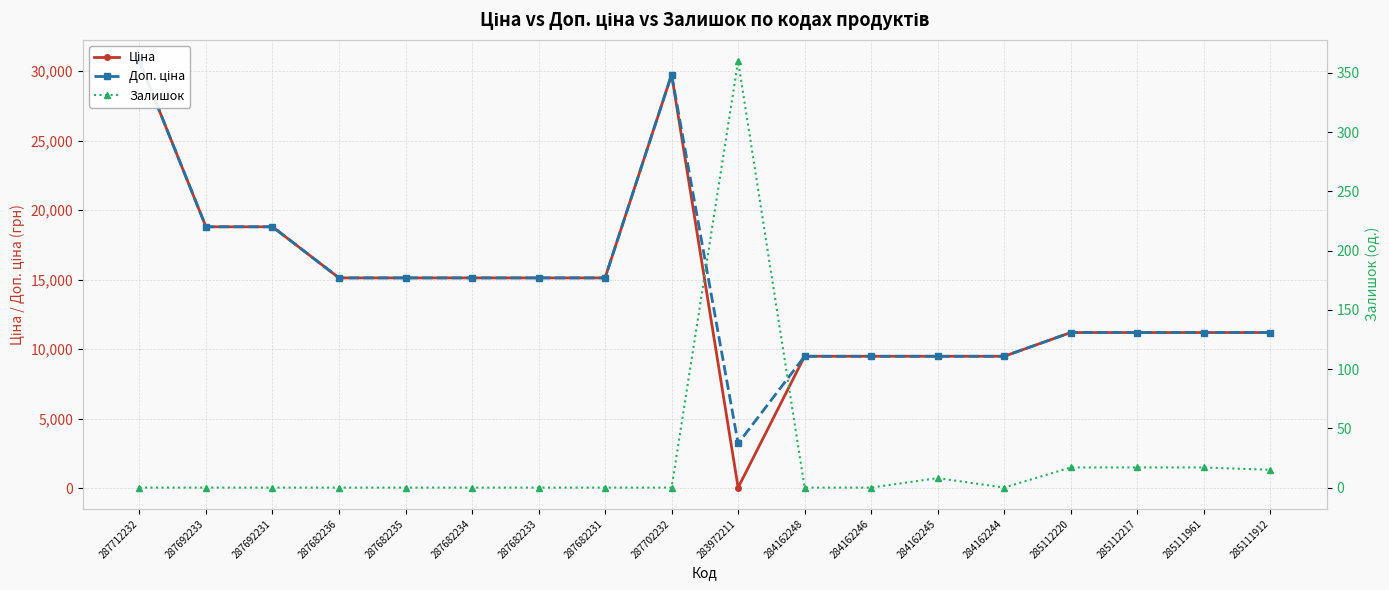

Where is Ціна nearest to the value 15374?

287682236